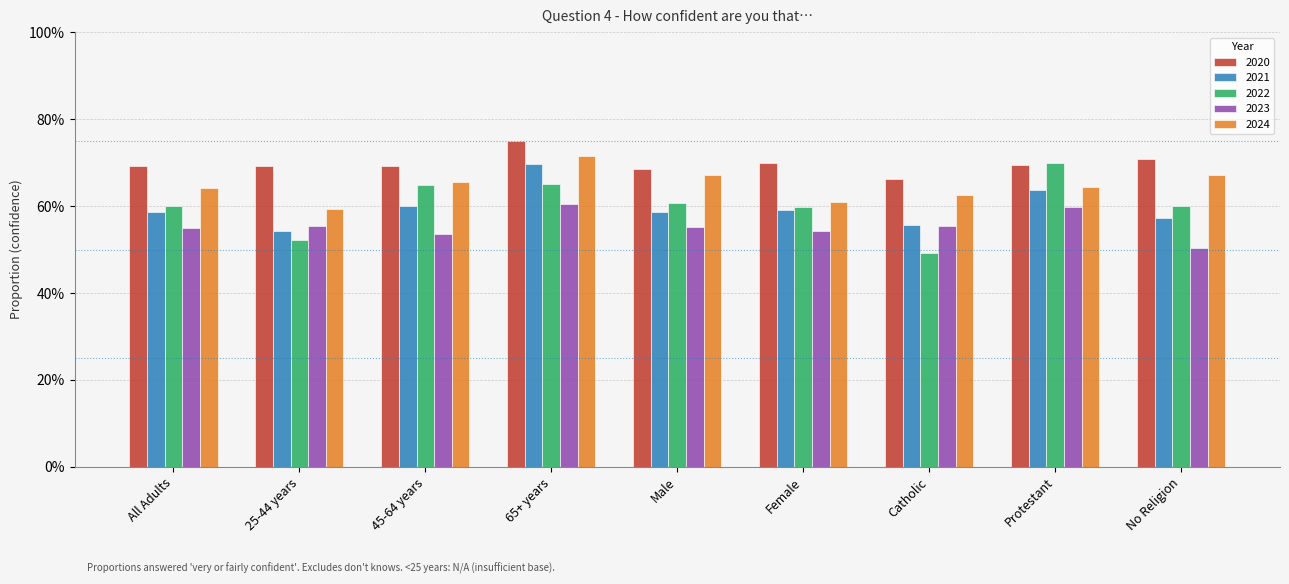

Does the chart contain any negative values?

No